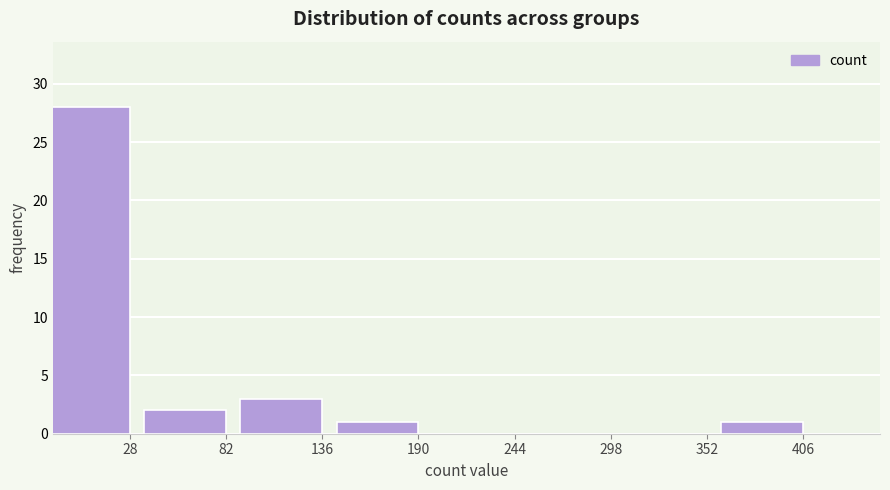

Reading right to left, transcribe all the data shown in this chart.

406=1	352=0	298=0	244=0	190=1	136=3	82=2	28=28